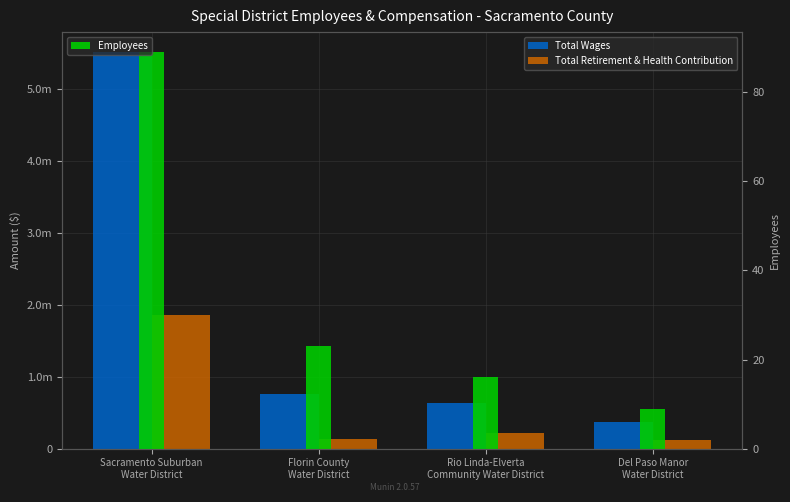

Reading left to right, list all the values displayed in this chart.

Total Wages: Sacramento Suburban
Water District=5519085	Florin County
Water District=755270	Rio Linda-Elverta
Community Water District=635043	Del Paso Manor
Water District=373384
Total Retirement & Health Contribution: Sacramento Suburban
Water District=1866564	Florin County
Water District=128459	Rio Linda-Elverta
Community Water District=219962	Del Paso Manor
Water District=117765
Employees: Sacramento Suburban
Water District=89	Florin County
Water District=23	Rio Linda-Elverta
Community Water District=16	Del Paso Manor
Water District=9